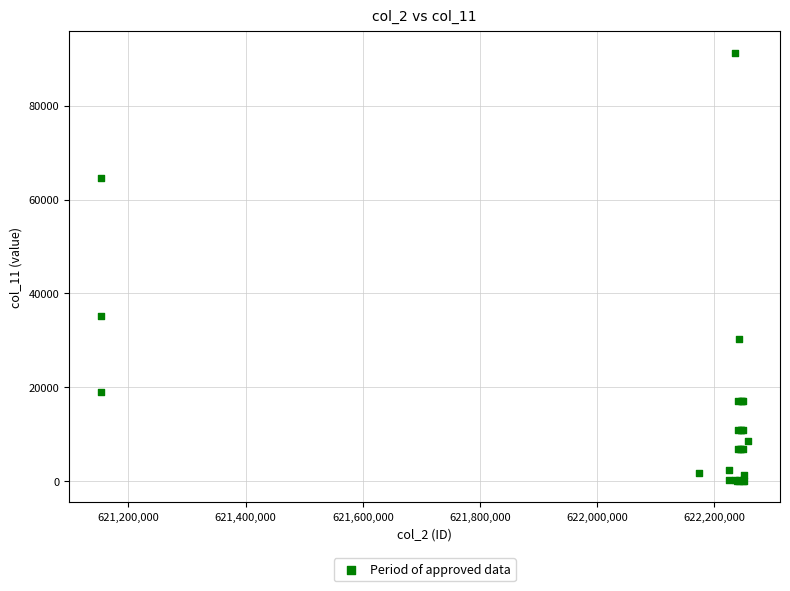

What Y value in the scatter plot is closest to 45629?

35154.0